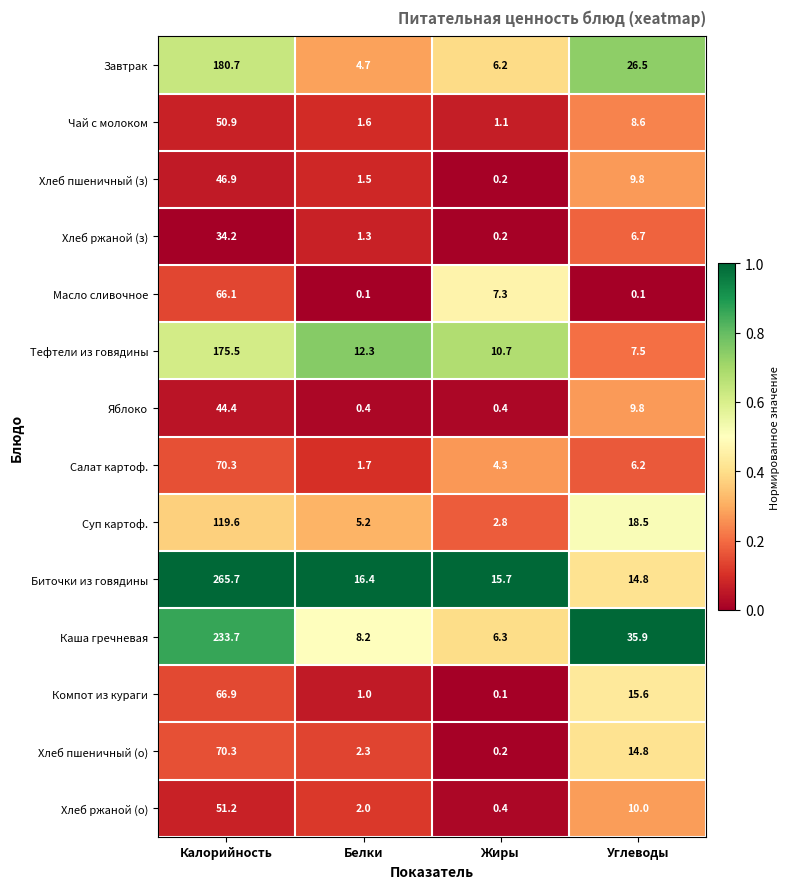

What is the difference between the Яблоко values at Калорийность and Жиры?

44.0